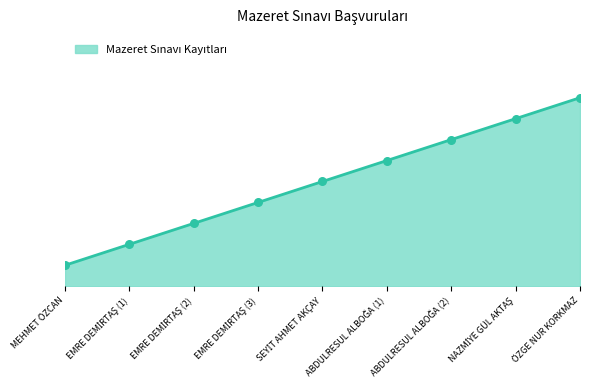

What is the change in value from EMRE DEMİRTAŞ (1) to EMRE DEMİRTAŞ (3)?

+2